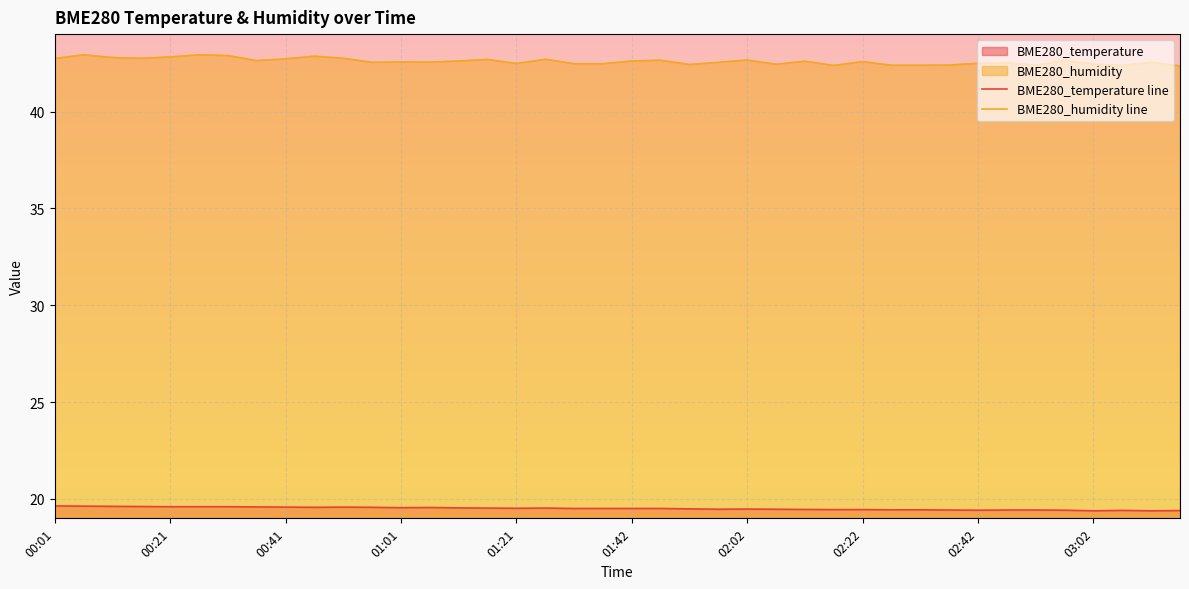

Which series has the largest total across all categories?

BME280_humidity line